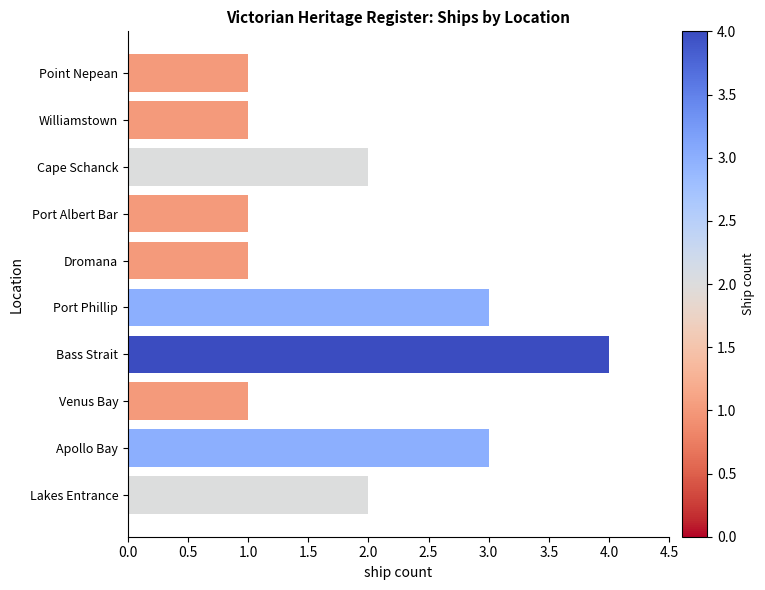

What is the maximum value shown in the chart?

4